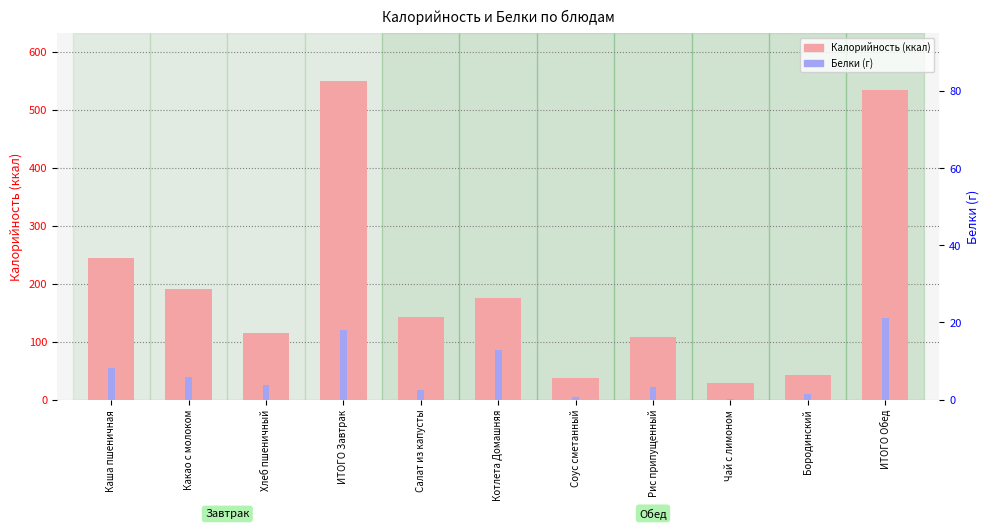

Which has a higher value, Котлета Домашняя or Бородинский?

Котлета Домашняя